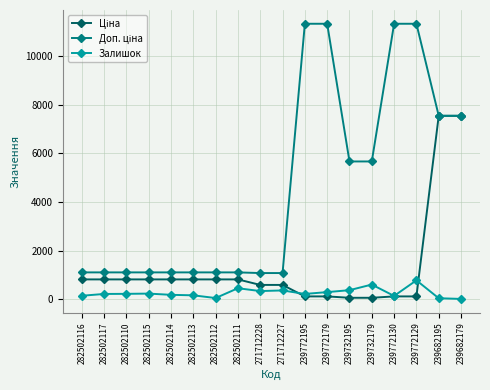

What is the total value across all series at 282502110?

2133.8